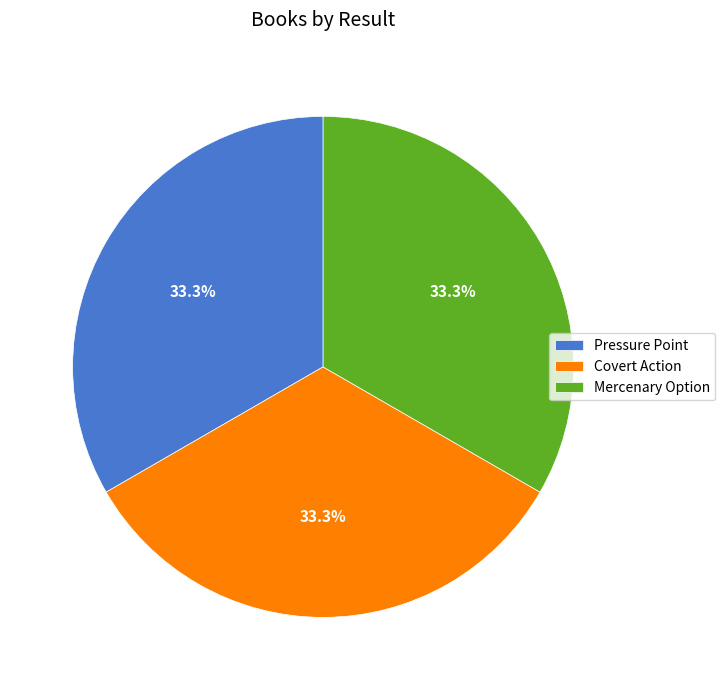

The Pressure Point slice represents 46% of the pie. True or false?

False